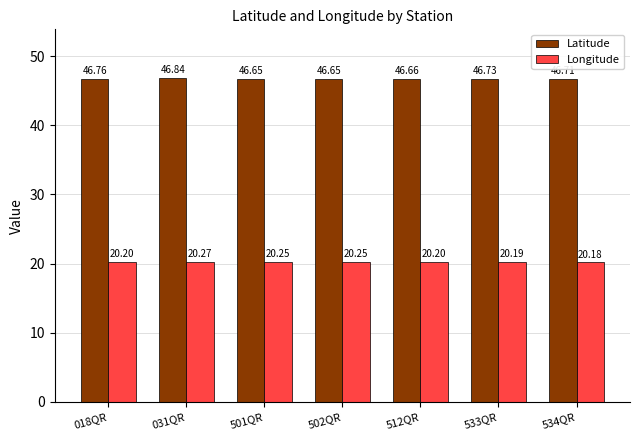

How many bars are there in each group?

2